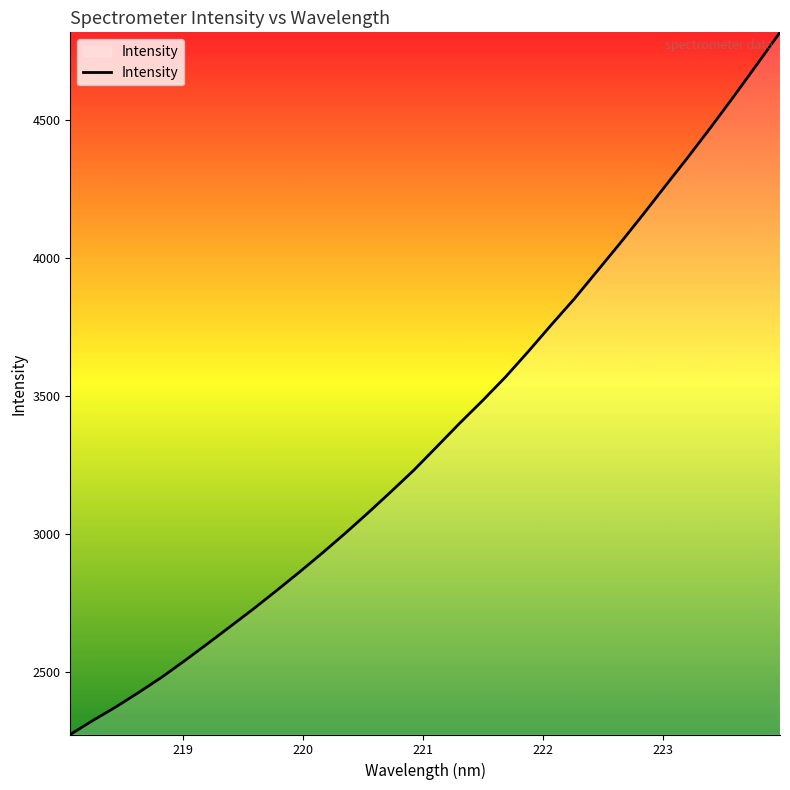

What is the minimum value shown in the chart?

2272.9